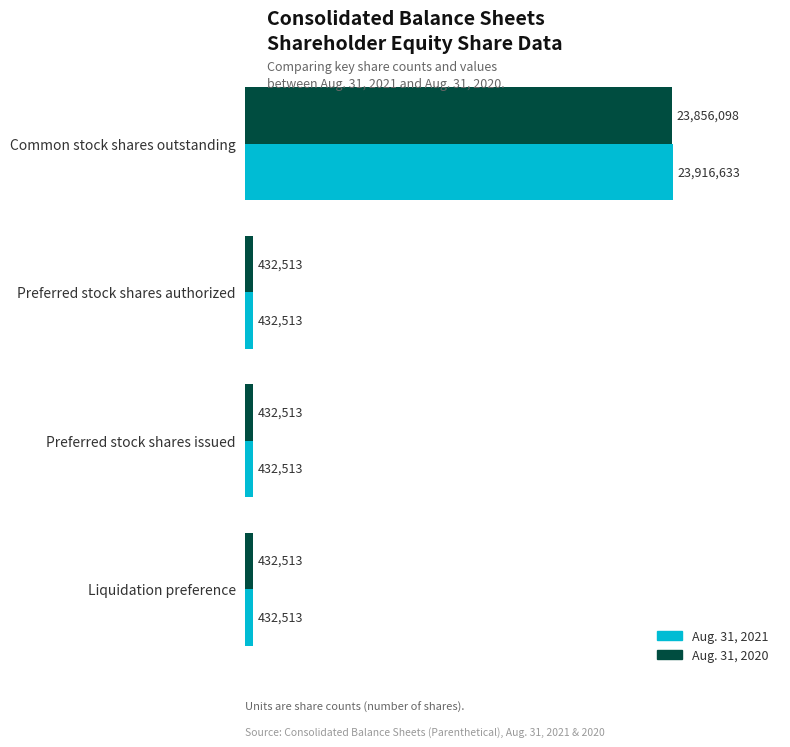

Which series has the largest total across all categories?

Aug. 31, 2021